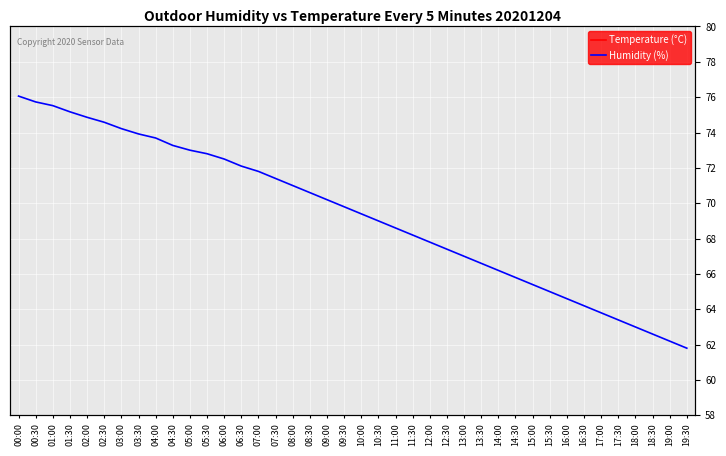

Is it true that Temperature (°C) equals 4.0 at 05:30?

False